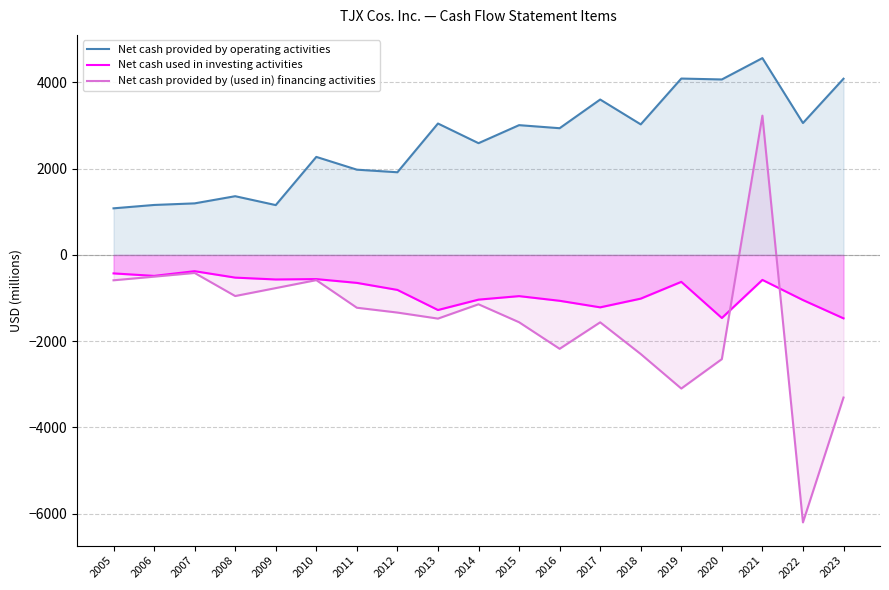

What is the difference between the maximum and minimum values in the Net cash used in investing activities series?

1093